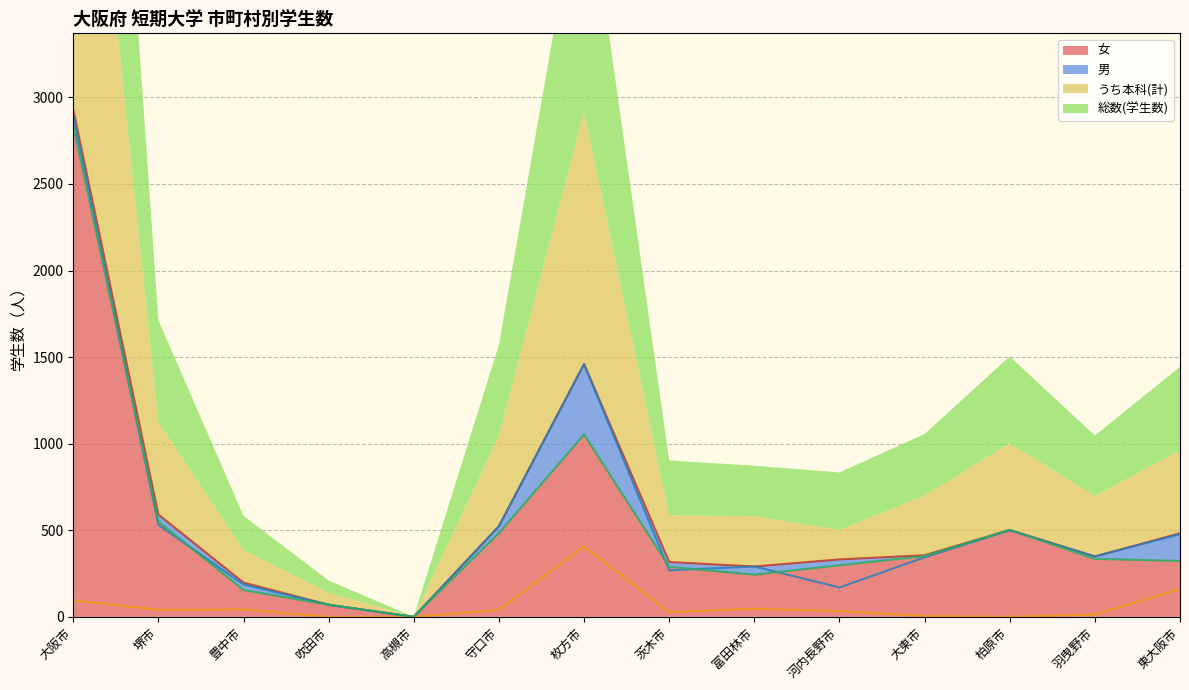

True or false: 総数(学生数) (line) has more than 2 points higher than both neighbors.

False